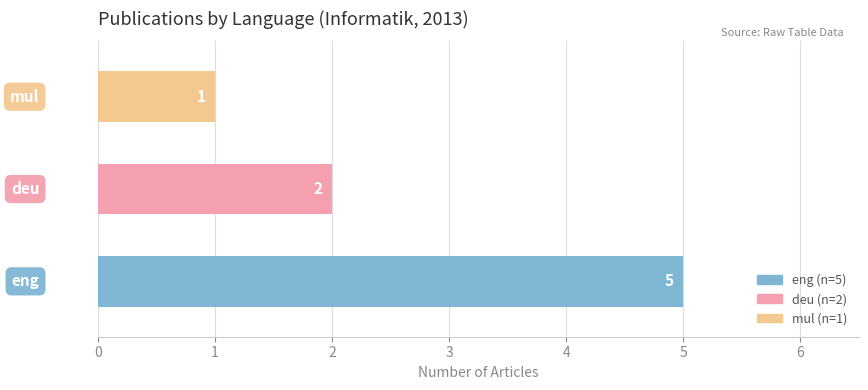

What is the maximum value shown in the chart?

5